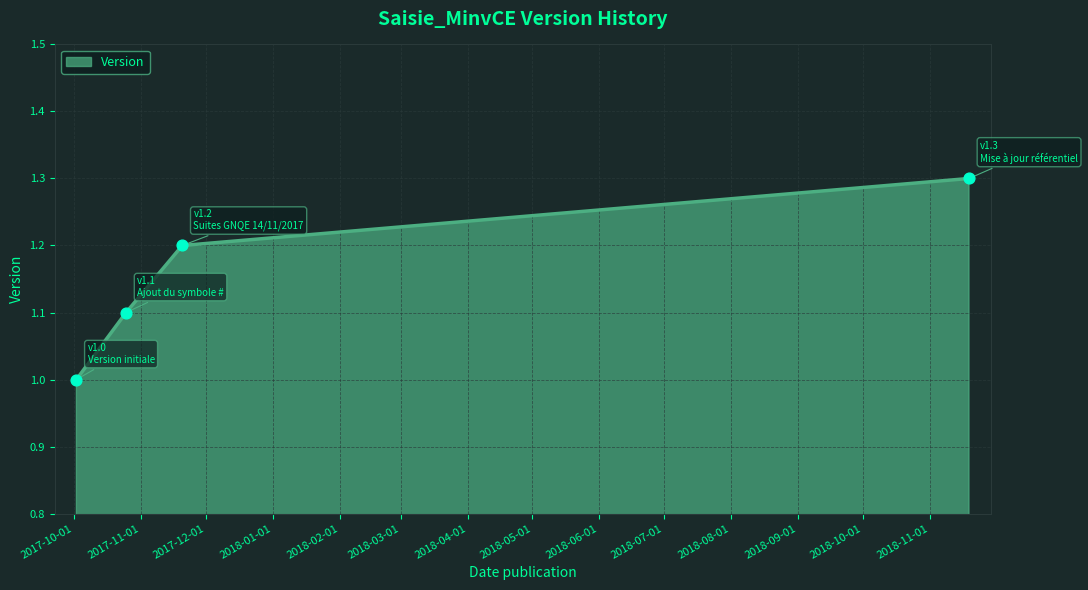

What is the smallest value displayed?

1.0